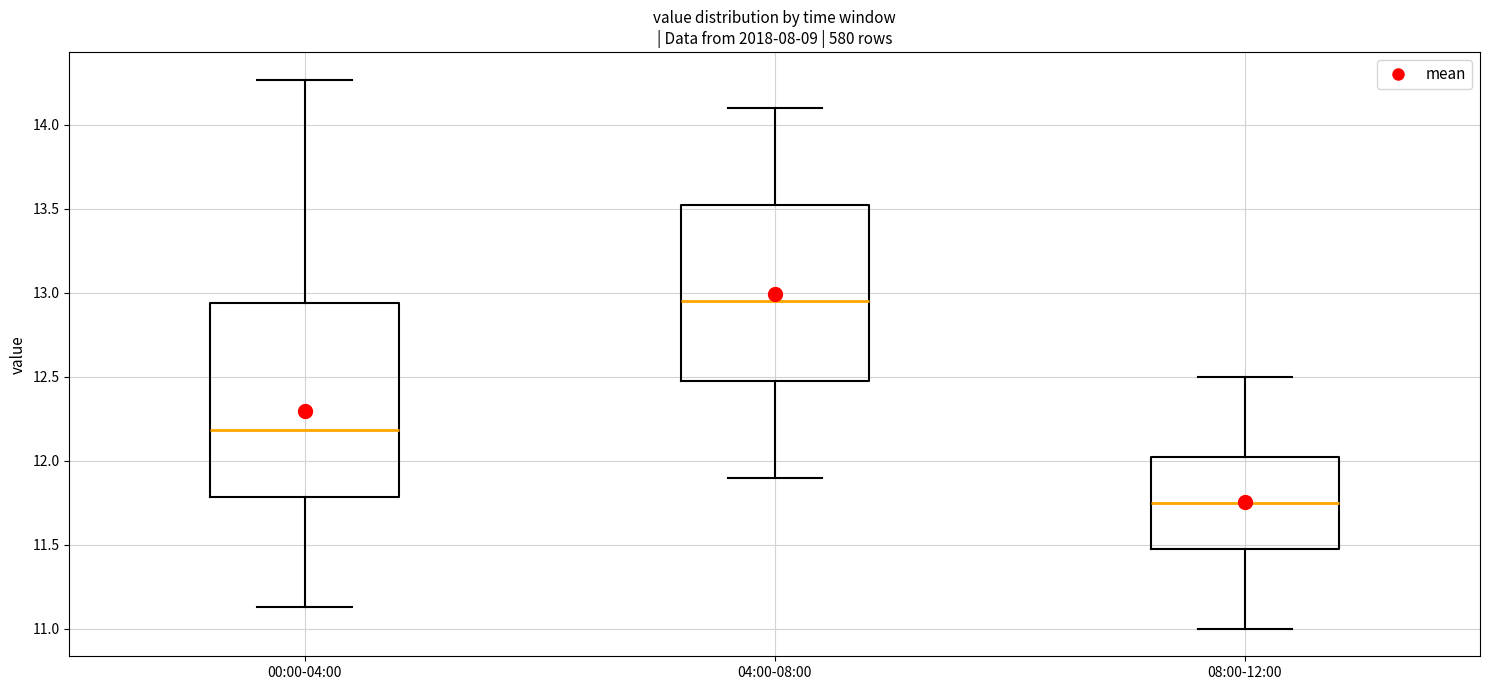

Where does the median line of the box for 08:00-12:00 sit on the y-axis? The values are not printed on the chart, so give them approximately, as read against the axis.

11.75